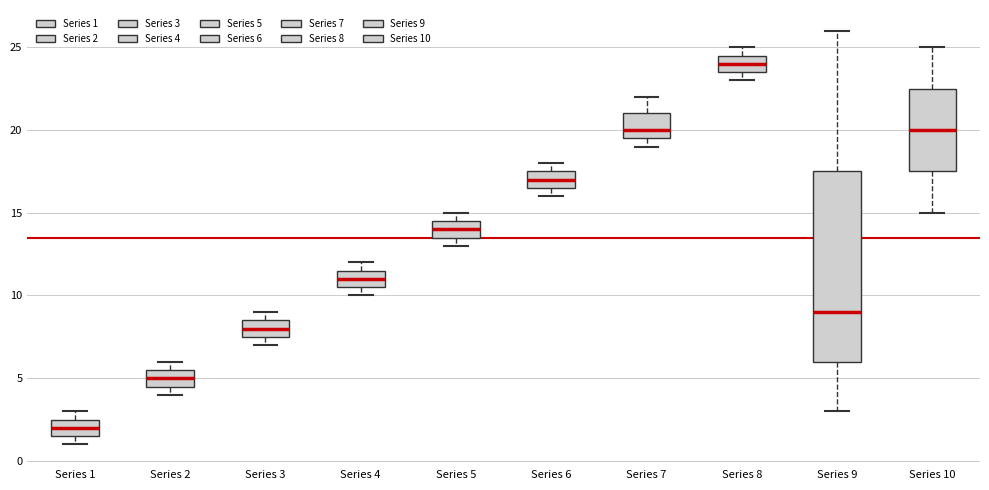

Comparing the boxes themselves (not the whiskers), which one is the tallest?

Series 9